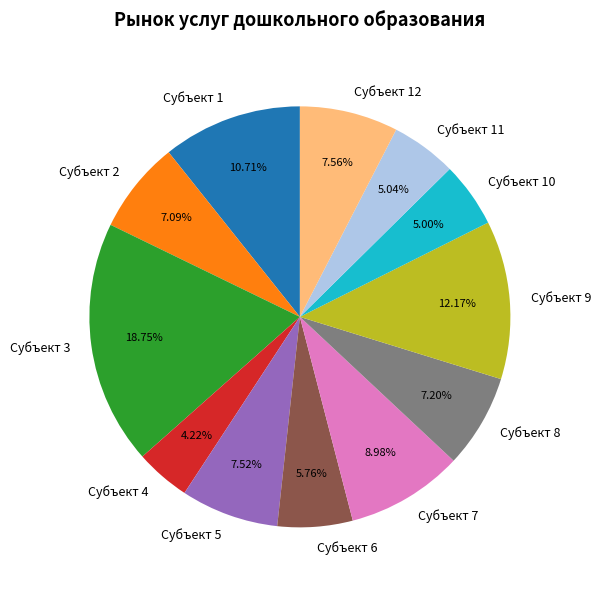

Is the sum of Субъект 8 and Субъект 11 greater than half?

No